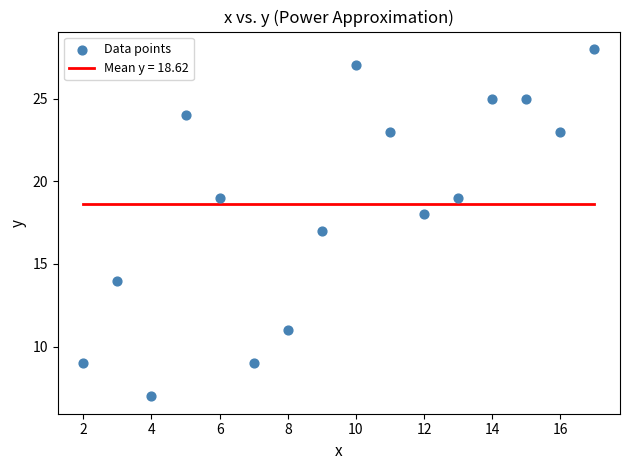

What is the range of Y values (max minus min)?

21